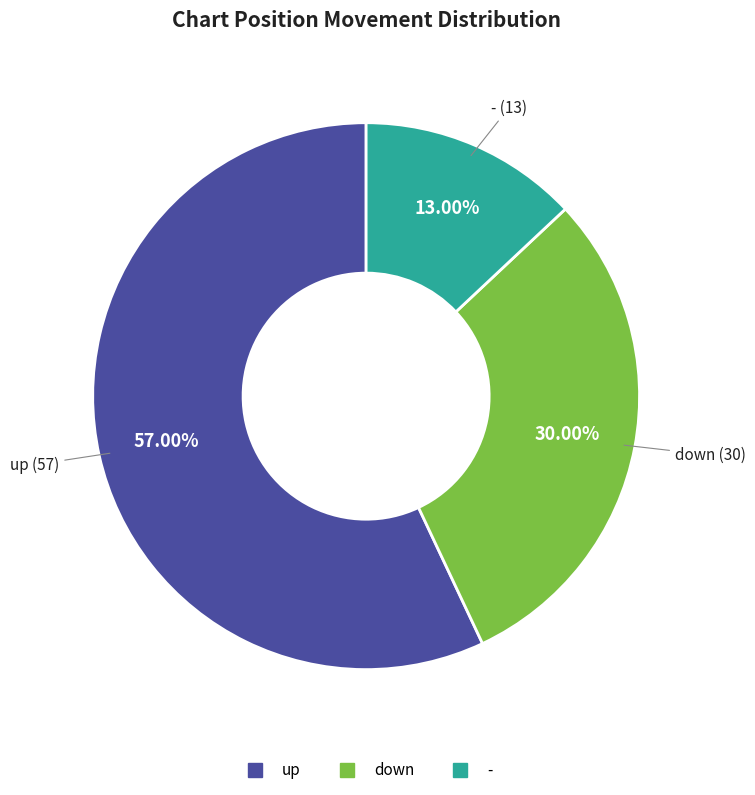

What percentage is the - slice, to the nearest percent?

13%